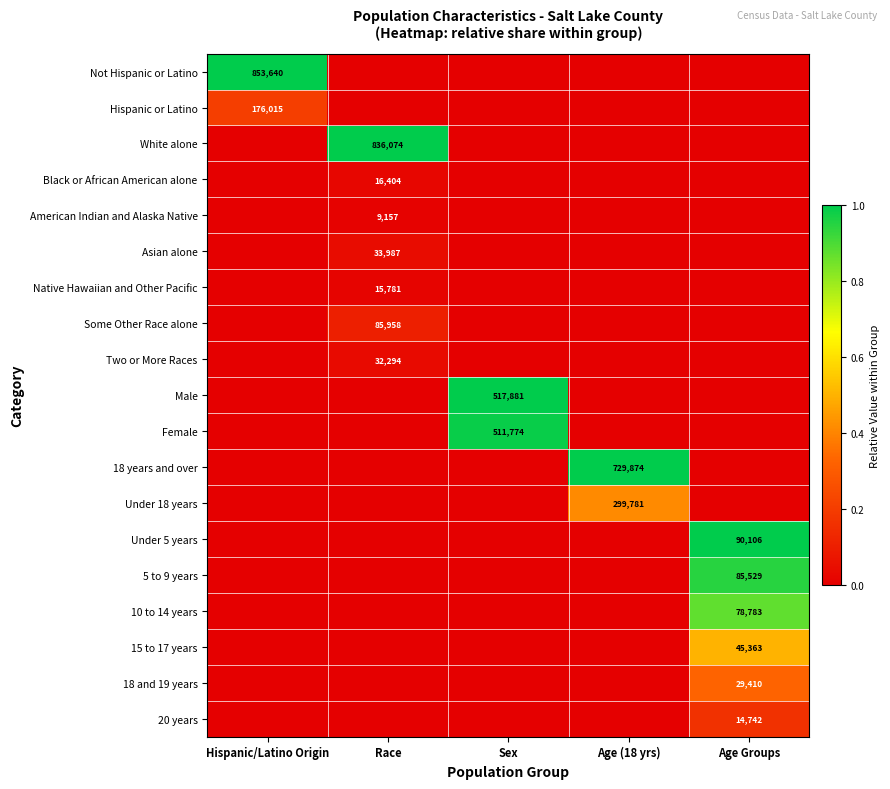

What is the total value across all series at Sex?

2.0